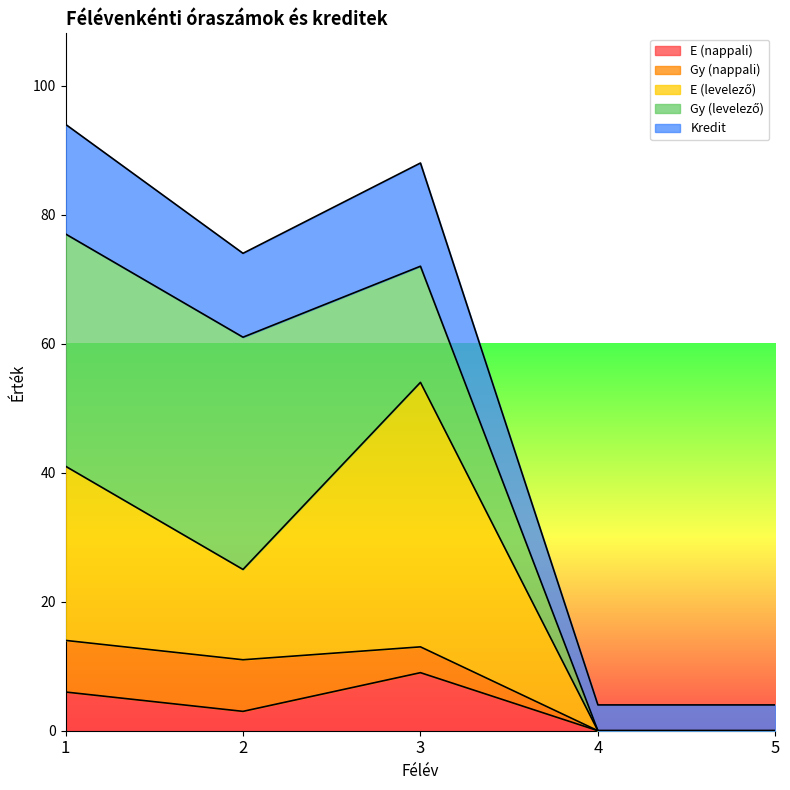

What is the minimum value for Kredit?

4